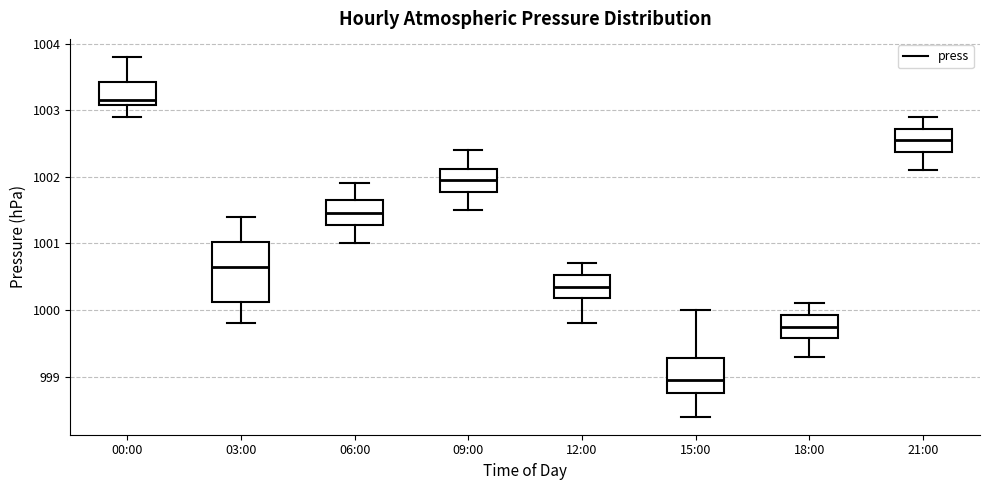

Comparing the boxes themselves (not the whiskers), which one is the tallest?

03:00